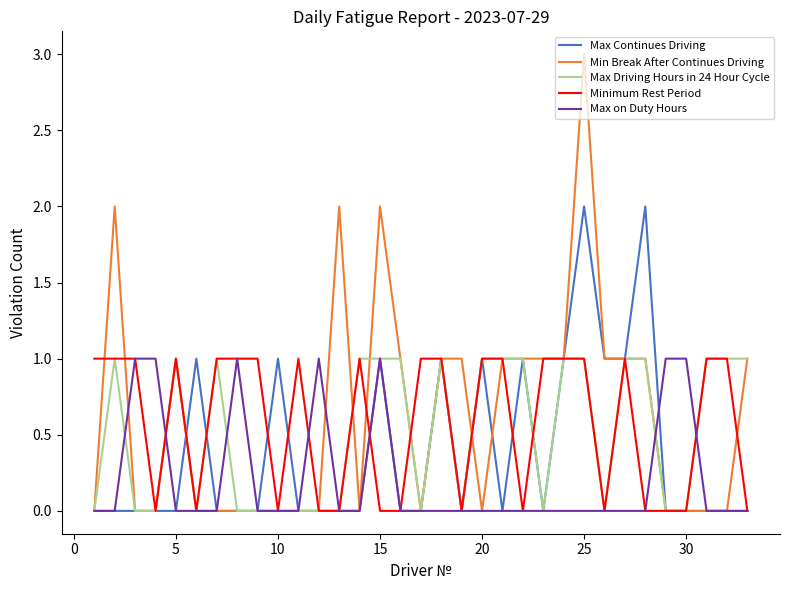

What is the sum of all Max Driving Hours in 24 Hour Cycle values?

17